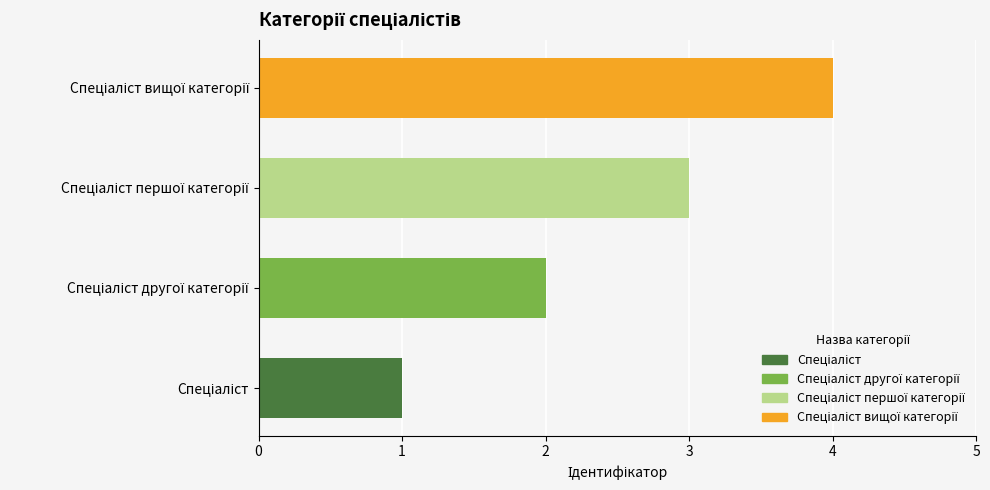

What is the difference between the maximum and minimum values?

3